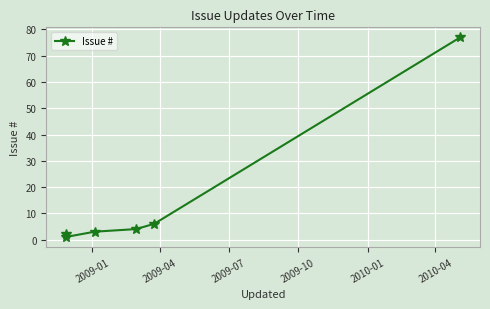

True or false: the data shows 101 at 2010-04.

False